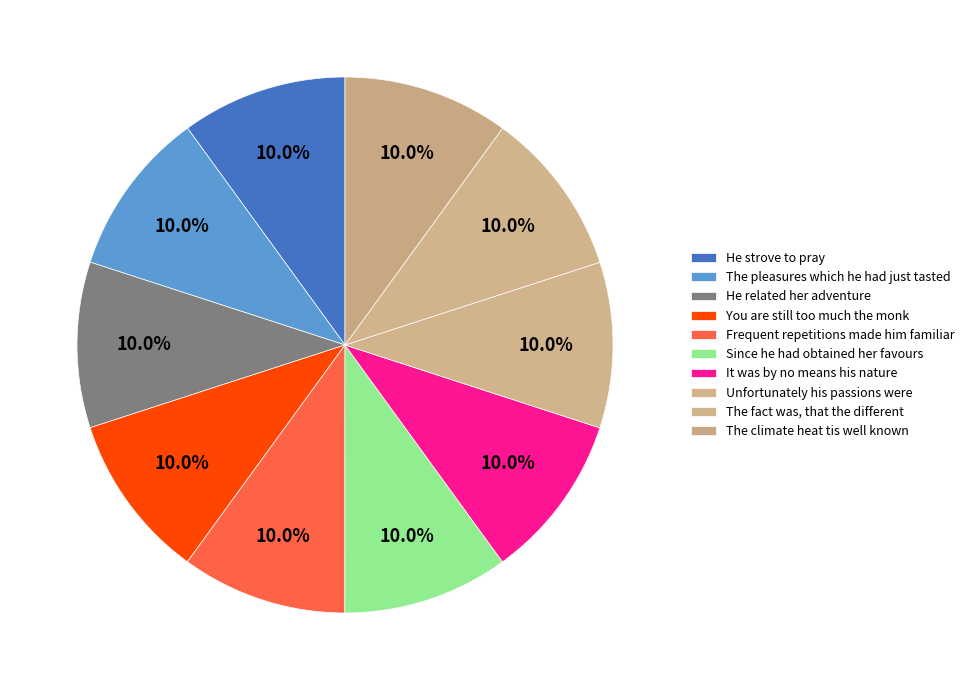

To the nearest percent, what is the combined percentage of Since he had obtained her favours and He strove to pray?

20%